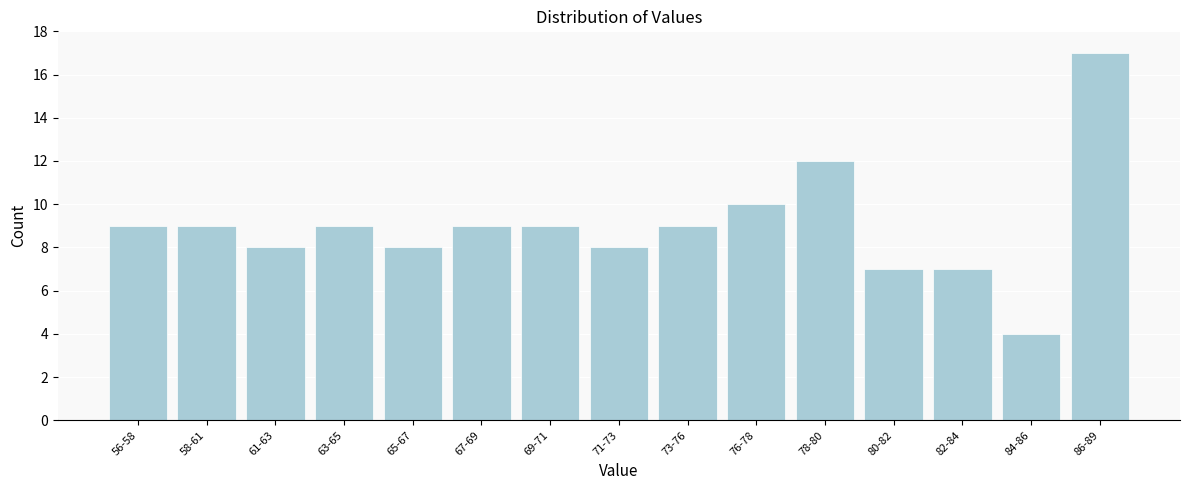

Reading left to right, list all the values displayed in this chart.

9	9	8	9	8	9	9	8	9	10	12	7	7	4	17